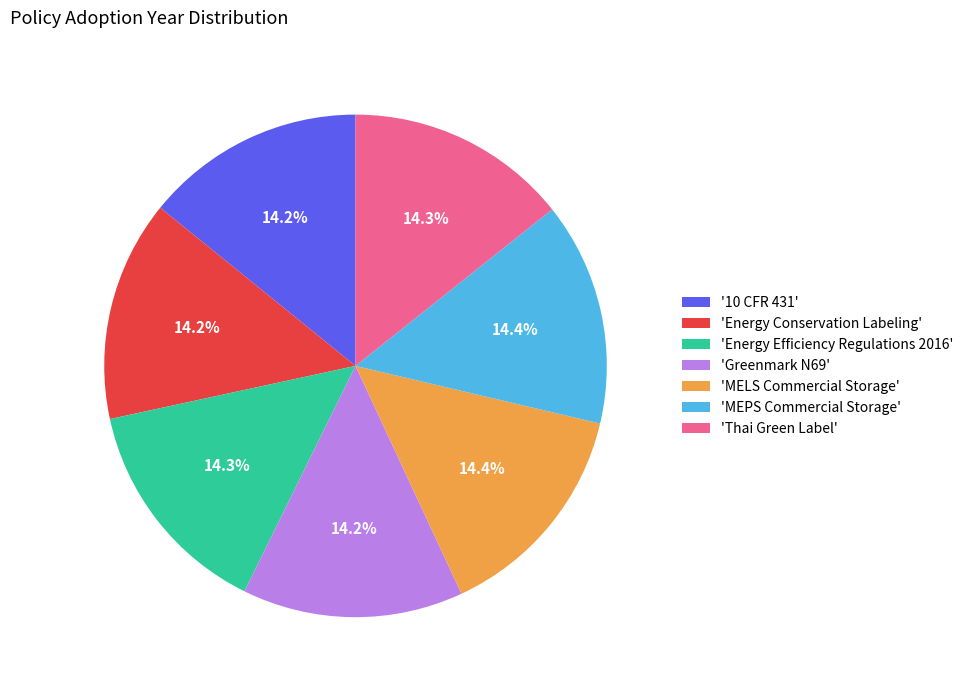

Is there a majority slice in this chart?

No